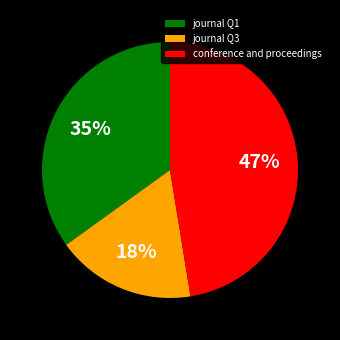

To the nearest percent, what is the difference between the journal Q1 and conference and proceedings slice percentages?

12%